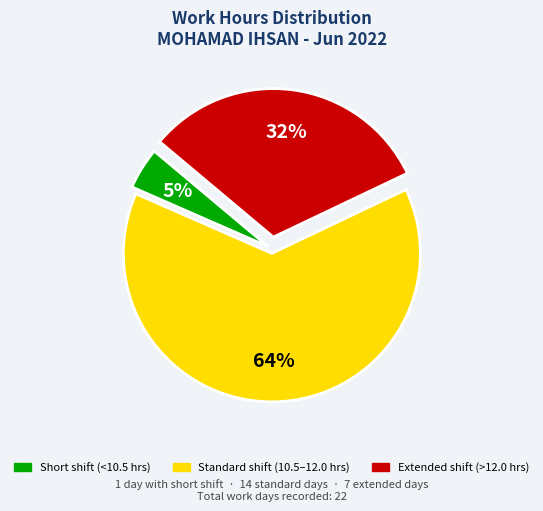

Does any single category account for the majority?

Yes